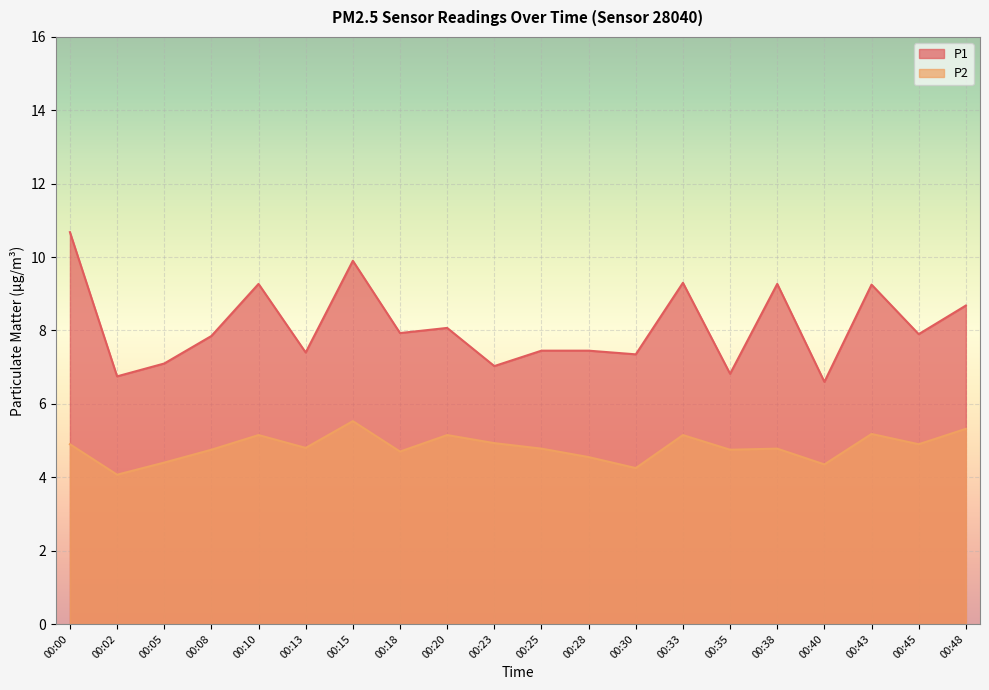

Where is P1 nearest to the value 8?

00:18